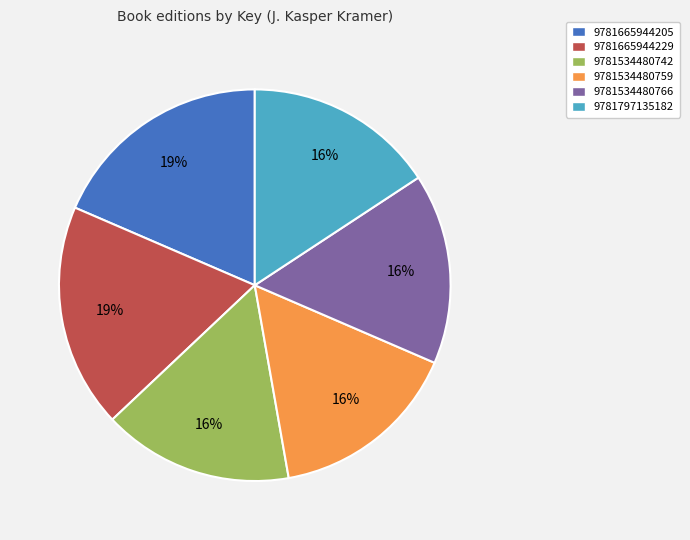

Is it true that 9781797135182 is 16% of the pie?

True